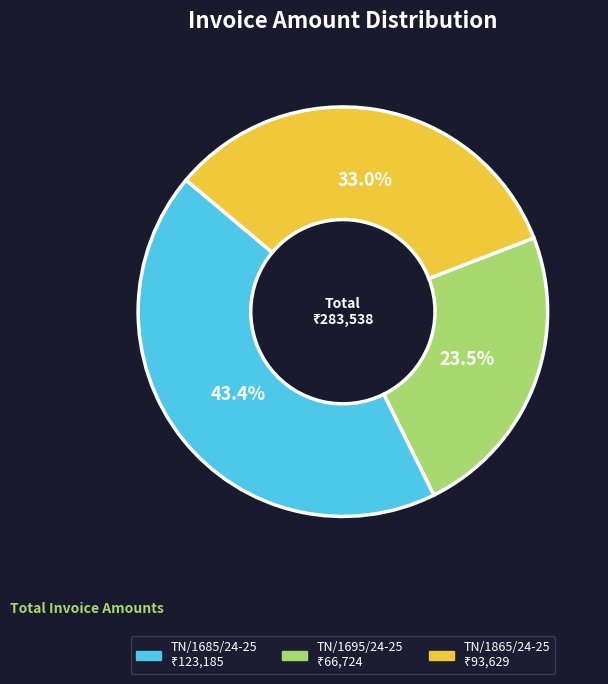

Which category has the biggest portion of the pie?

TN/1685/24-25